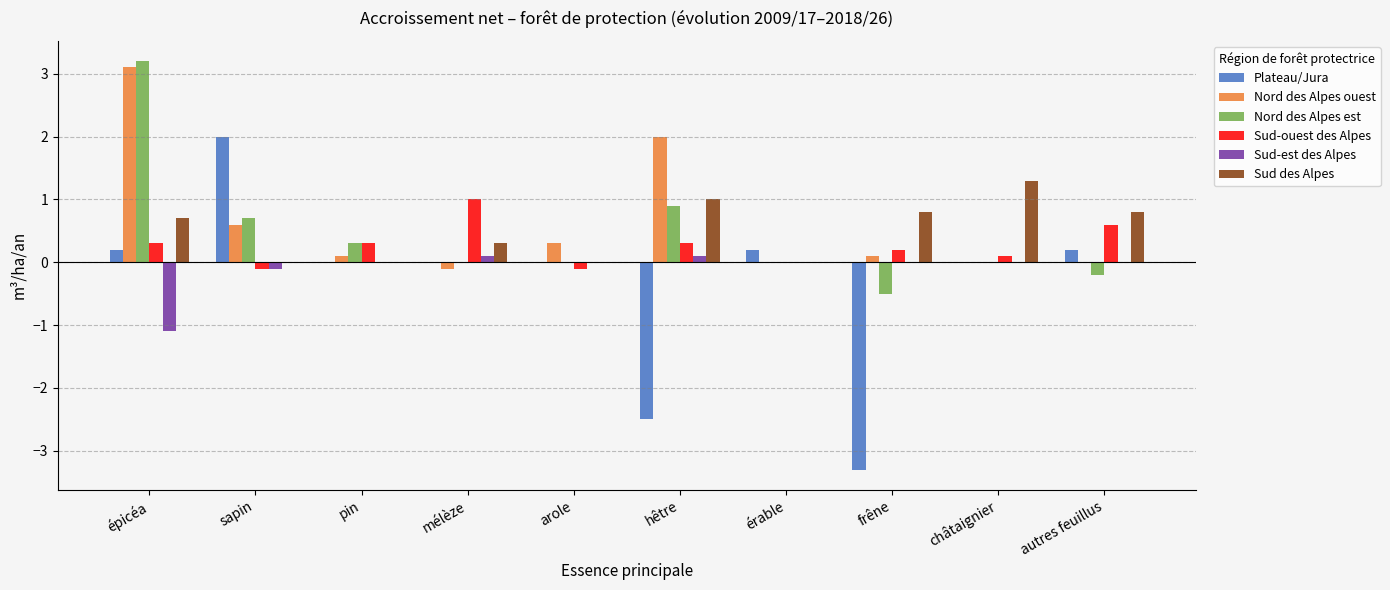

What is the maximum value for Nord des Alpes ouest?

3.1